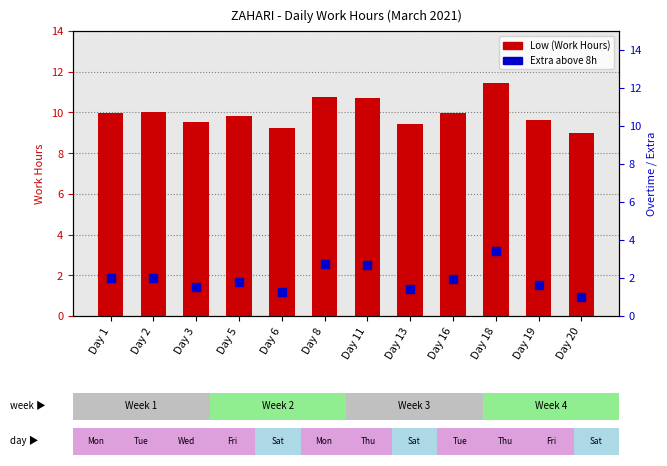

Which series has the largest Y range (max minus min)?

Low (Hours)